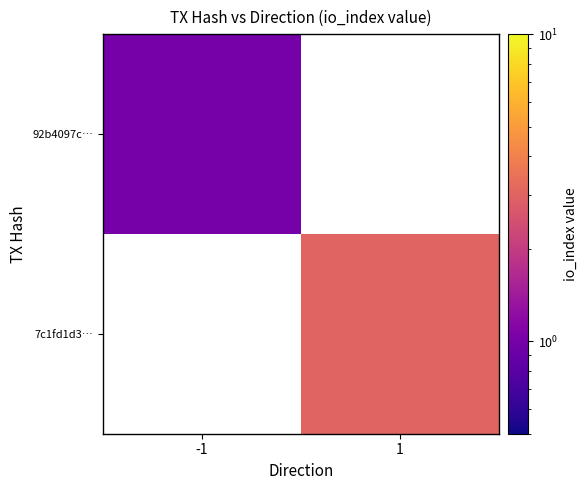

Is it true that 92b4097c… equals 1.0 at -1?

True